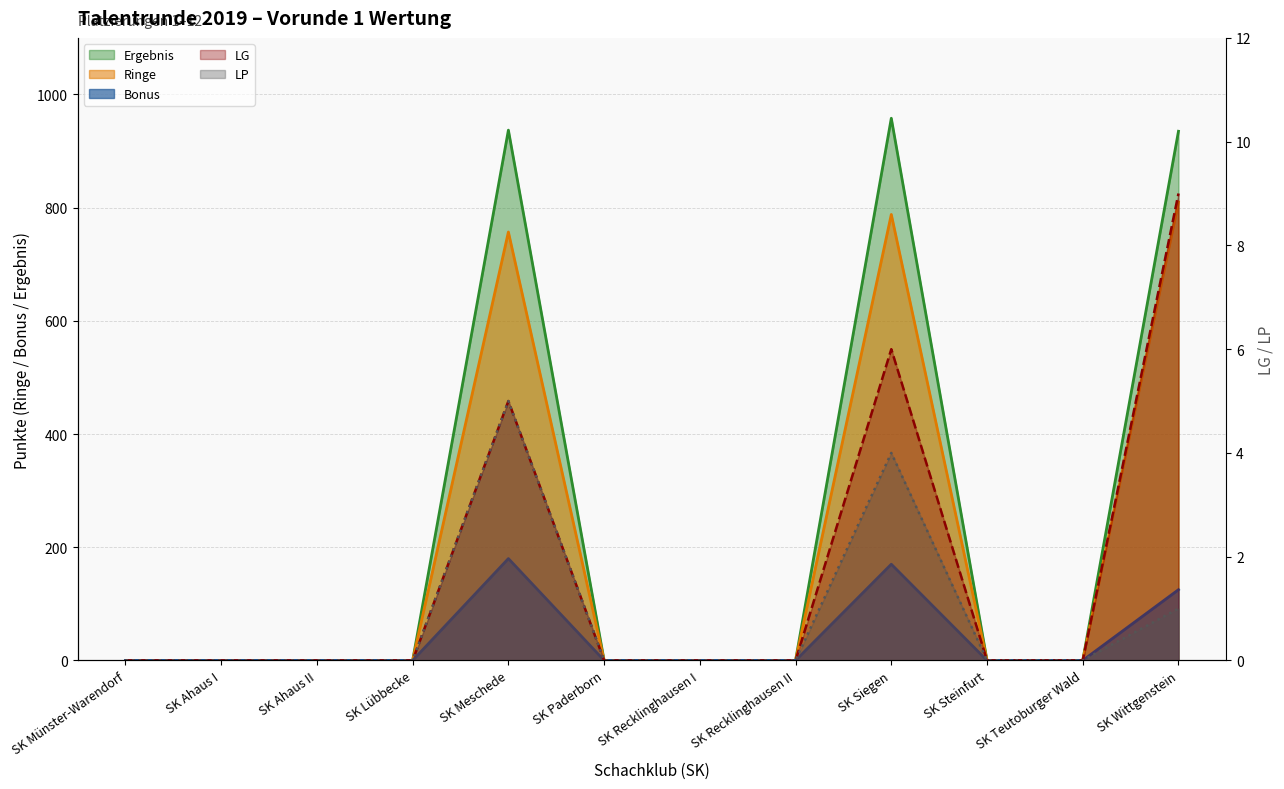

True or false: Ergebnis has more than 2 points higher than both neighbors.

False